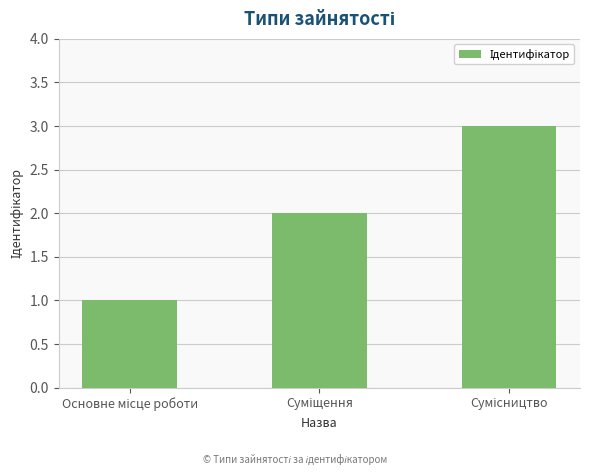

What is the greatest value displayed?

3